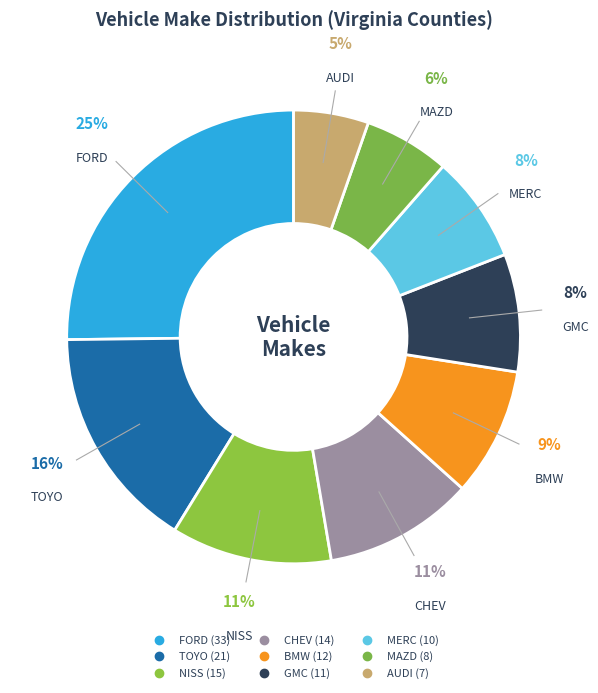

What percentage is the MAZD slice, to the nearest percent?

6%